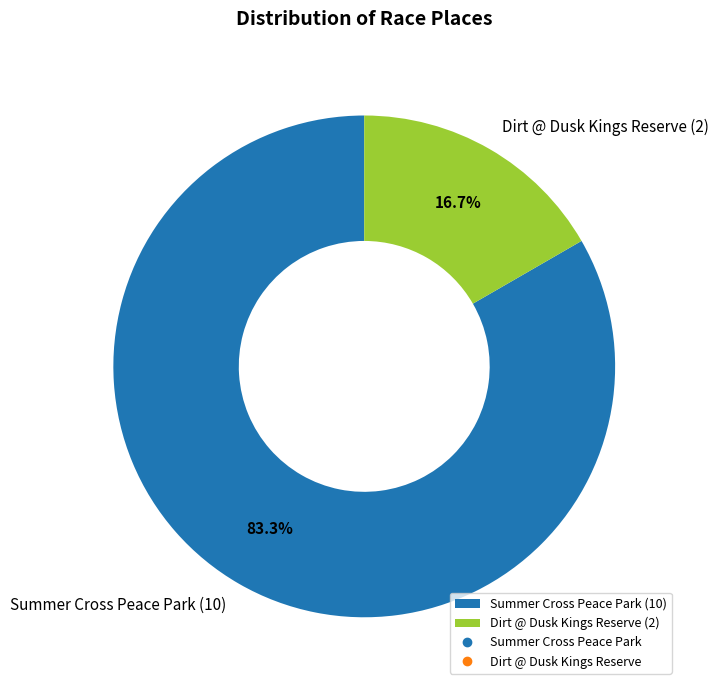

To the nearest percent, what portion does Summer Cross Peace Park represent?

83%